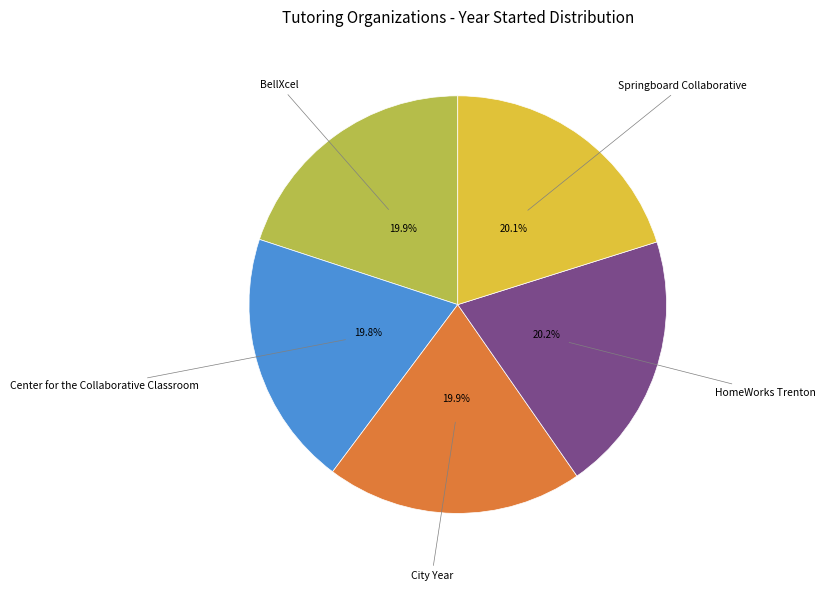

How many segments does this pie chart have?

5